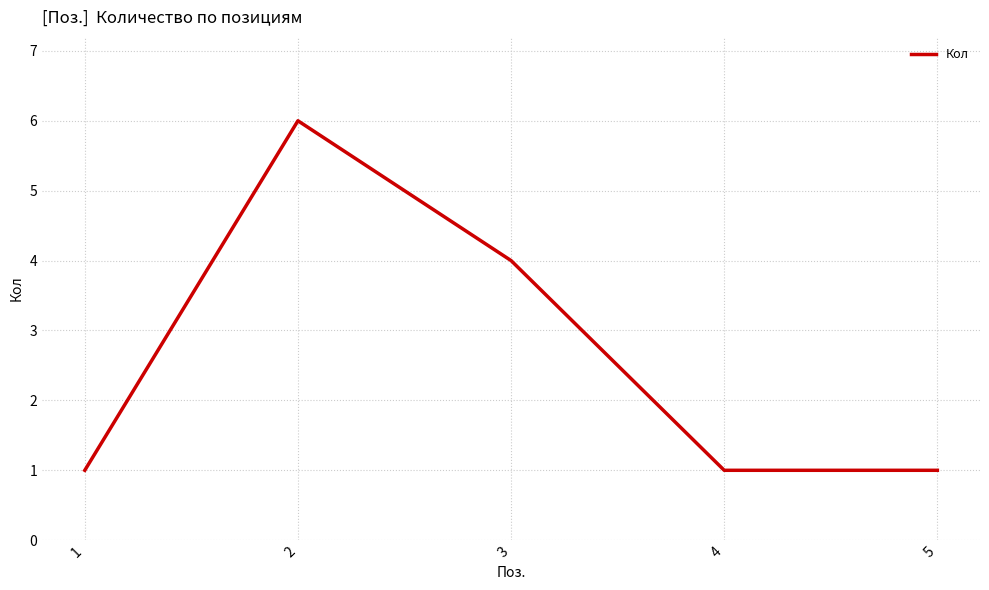

At which category does the chart reach its peak across all series?

2